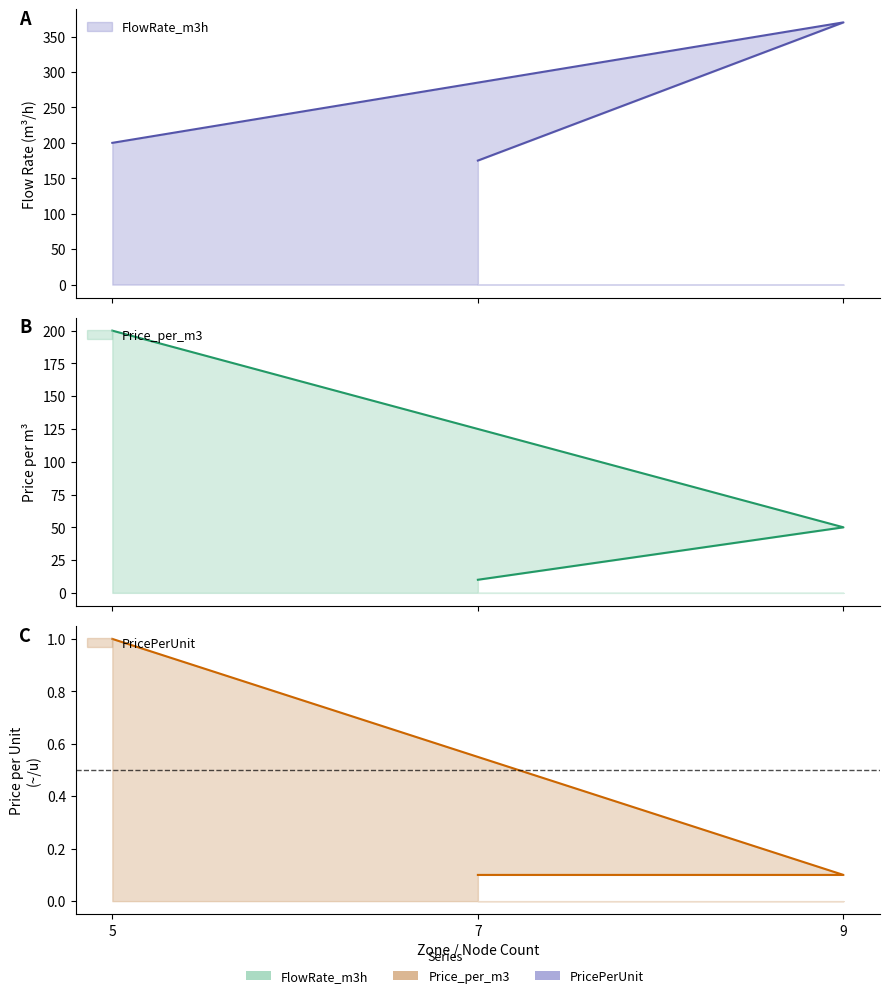

At how many categories does at least one series exceed 136?

3